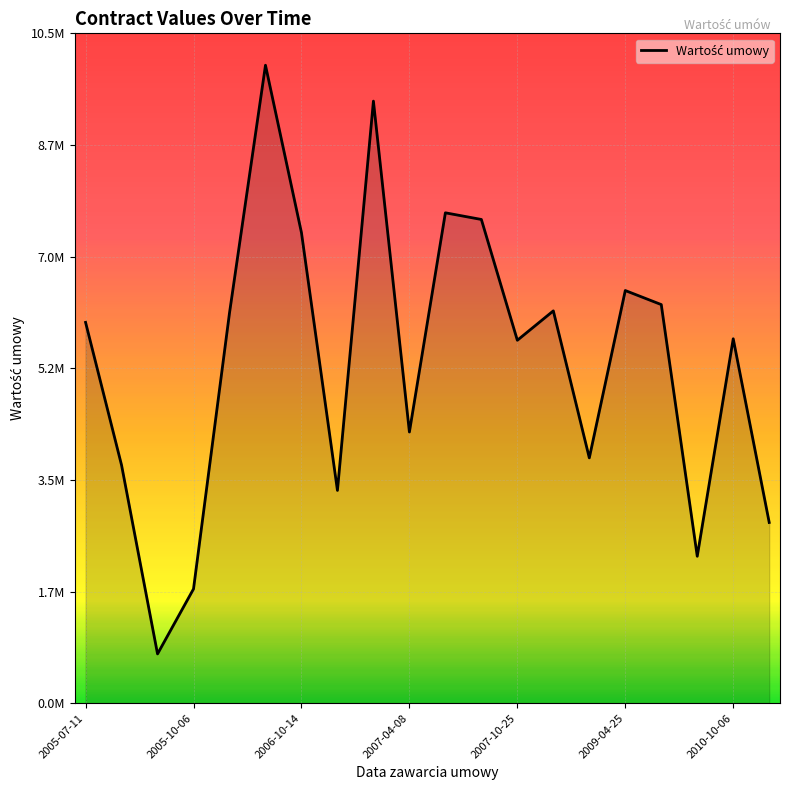

Is this an area chart (filled region under the line)?

Yes